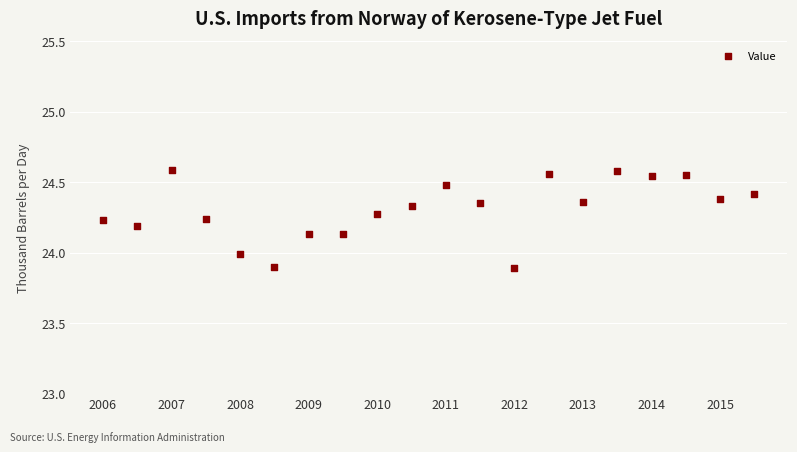

What is the range of Y values (max minus min)?

0.7